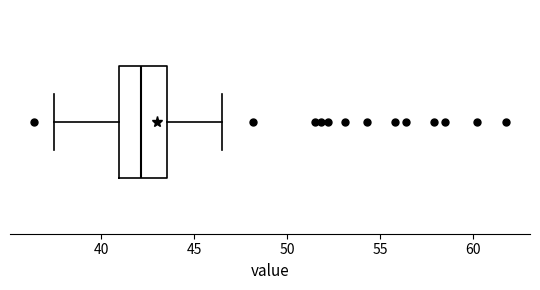

Where does the left whisker of the box end on the x-axis? The values are not printed on the chart, so give them approximately, as read against the axis.

37.5